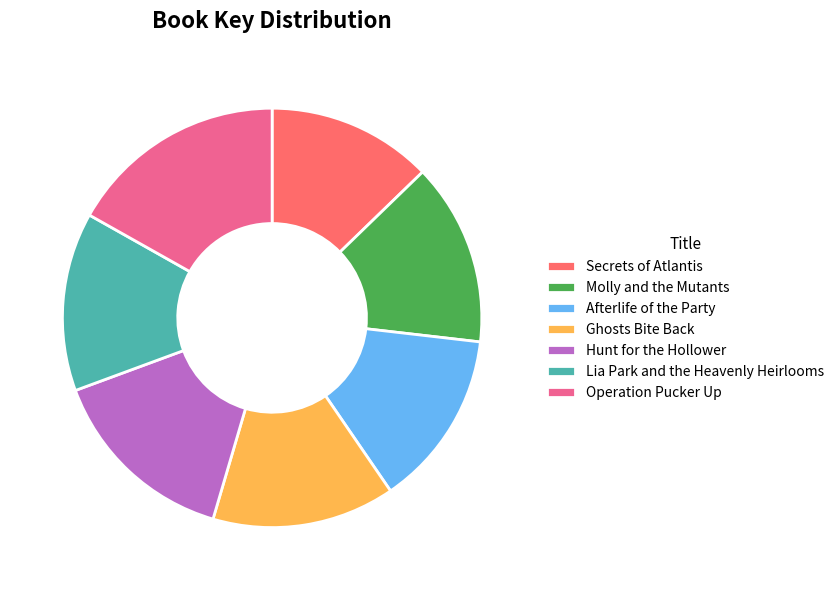

Do Operation Pucker Up and Lia Park and the Heavenly Heirlooms together represent more than half of the pie?

No